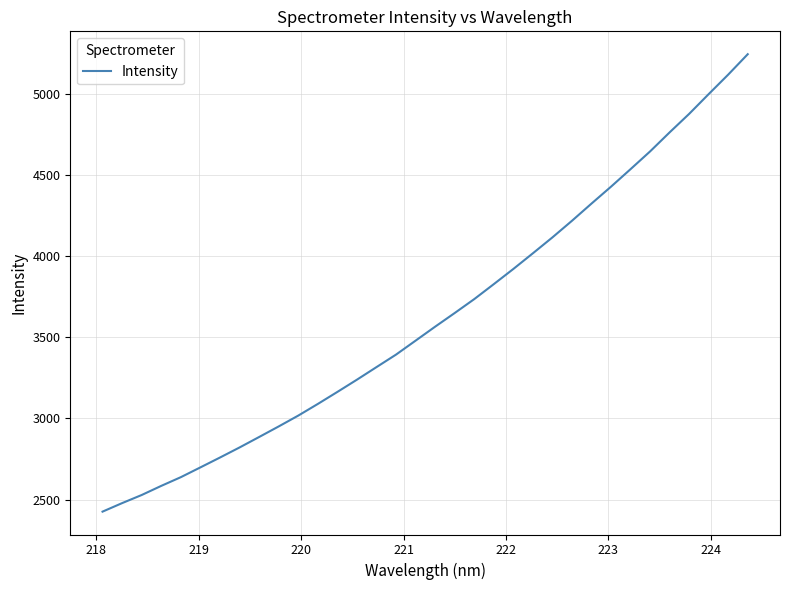

What is the smallest value displayed?

2425.7